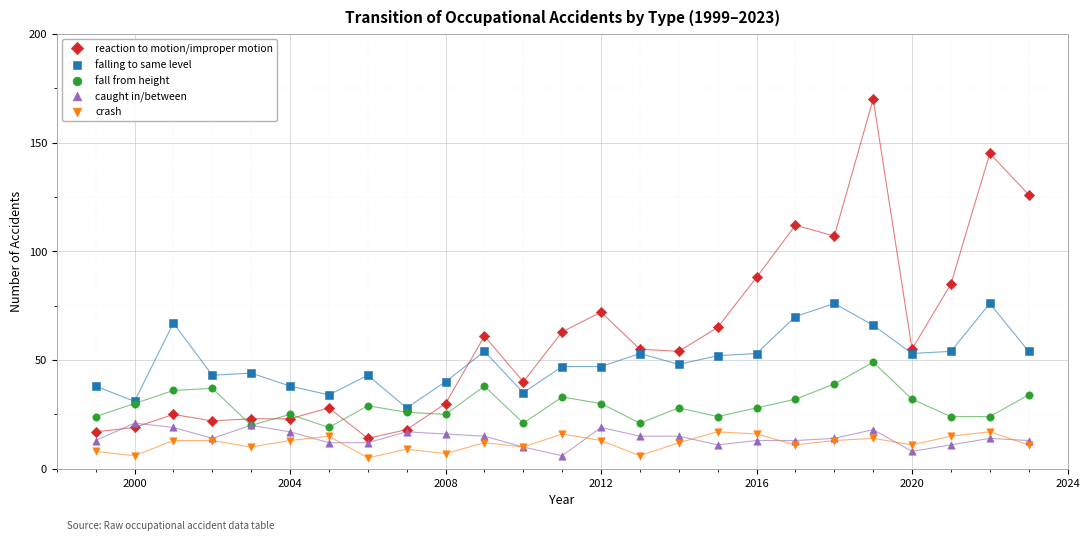

Which series has the widest spread of Y values?

reaction to motion/improper motion